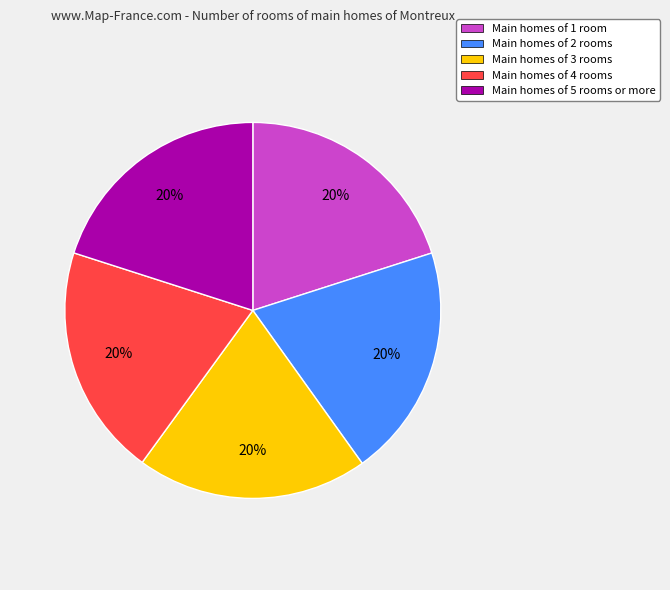

To the nearest percent, what is the average slice percentage?

20%